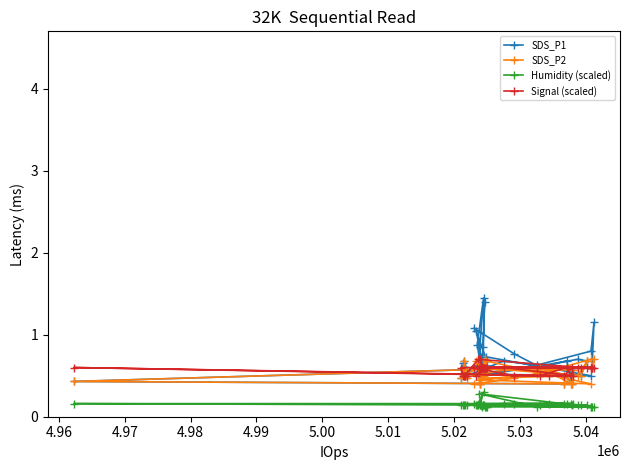

What is the sum of all Humidity (scaled) values?

5.9